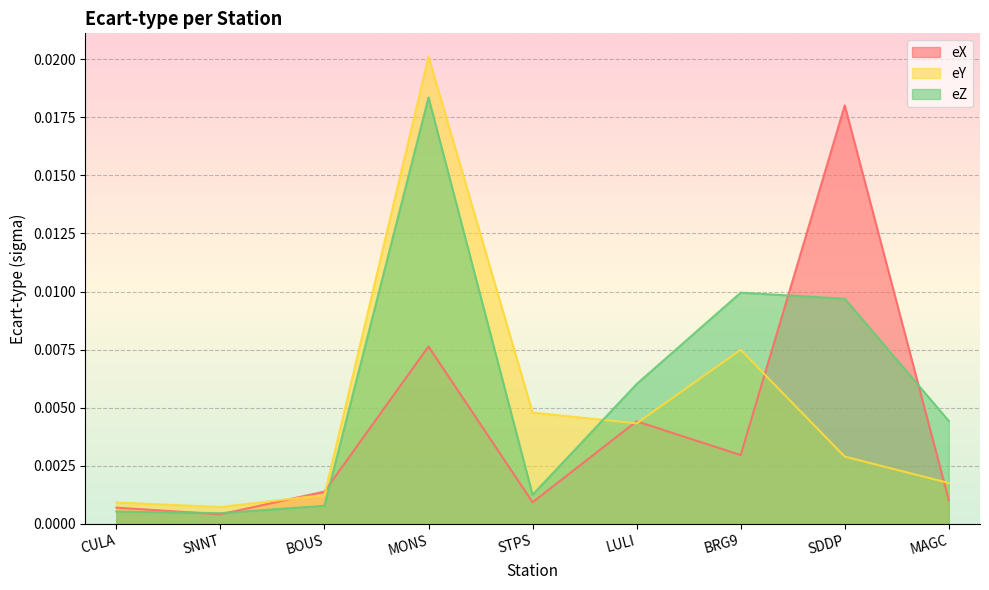

At which label is eZ closest to 0?

SNNT